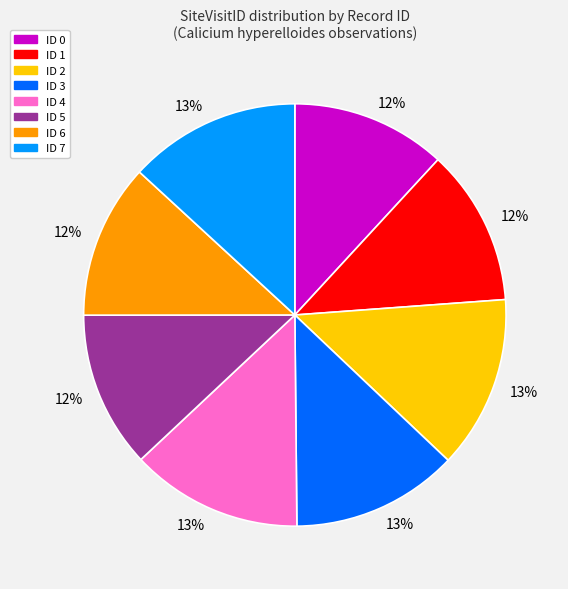

Is there a majority slice in this chart?

No